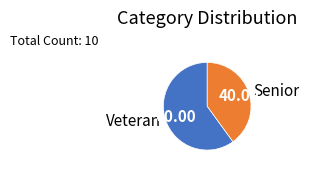

What is the smallest slice in the pie chart?

Senior